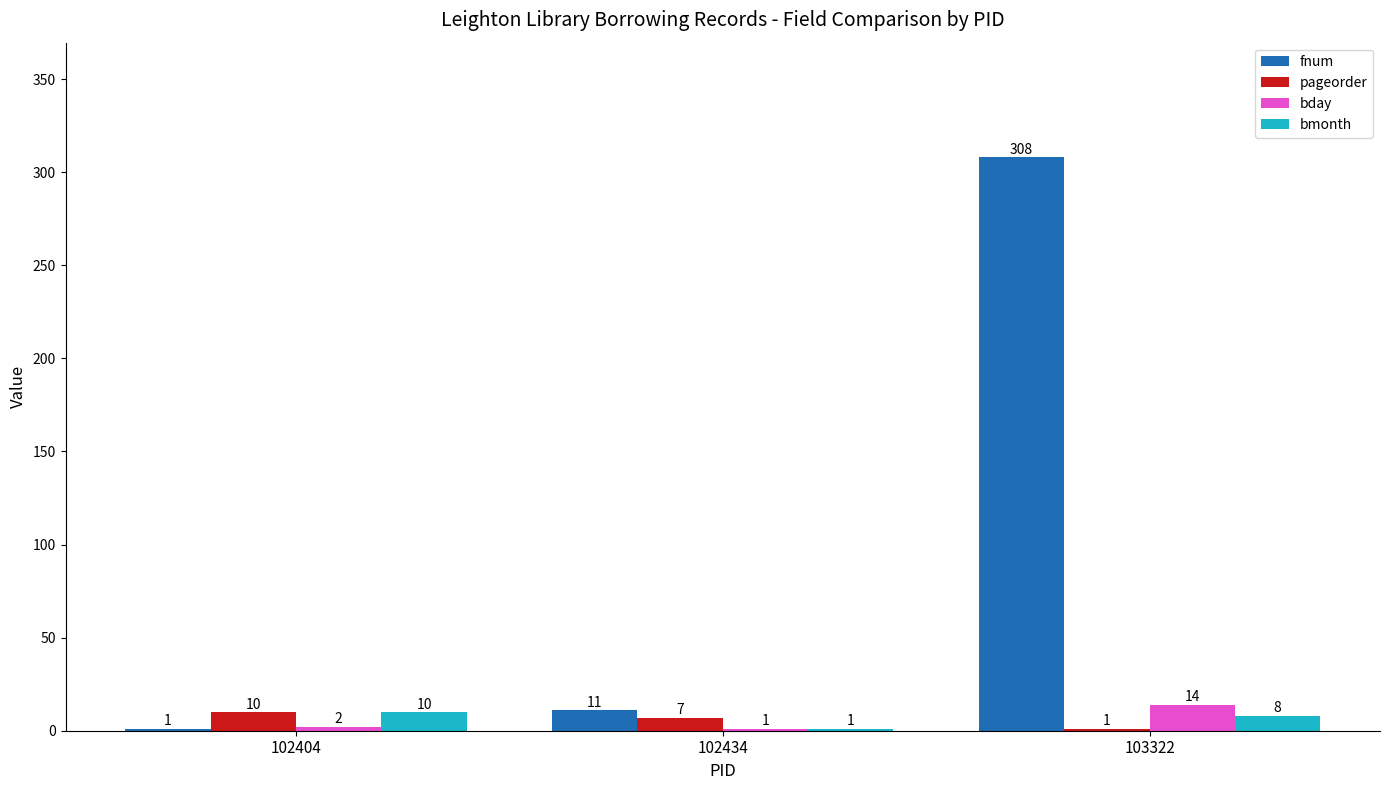

Is the value of fnum at 102404 greater than the value of bmonth at 103322?

No